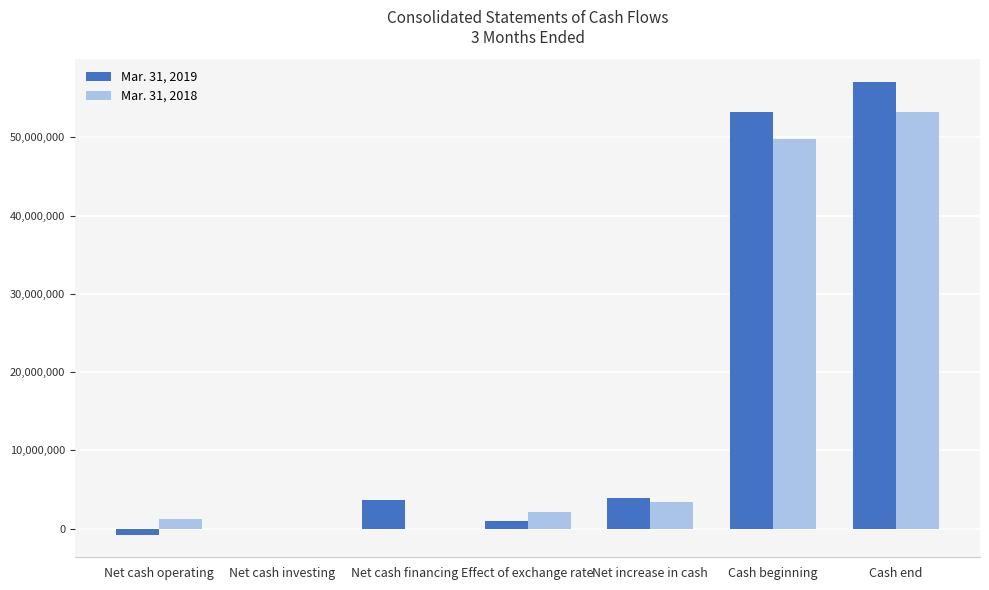

Reading left to right, what are all the values shown in this chart?

Mar. 31, 2019: Net cash operating=-772594	Net cash investing=5188	Net cash financing=3620800	Effect of exchange rate=1023068	Net increase in cash=3876462	Cash beginning=53223142	Cash end=57099604
Mar. 31, 2018: Net cash operating=1258619	Net cash investing=0	Net cash financing=0	Effect of exchange rate=2119524	Net increase in cash=3378143	Cash beginning=49830243	Cash end=53208386